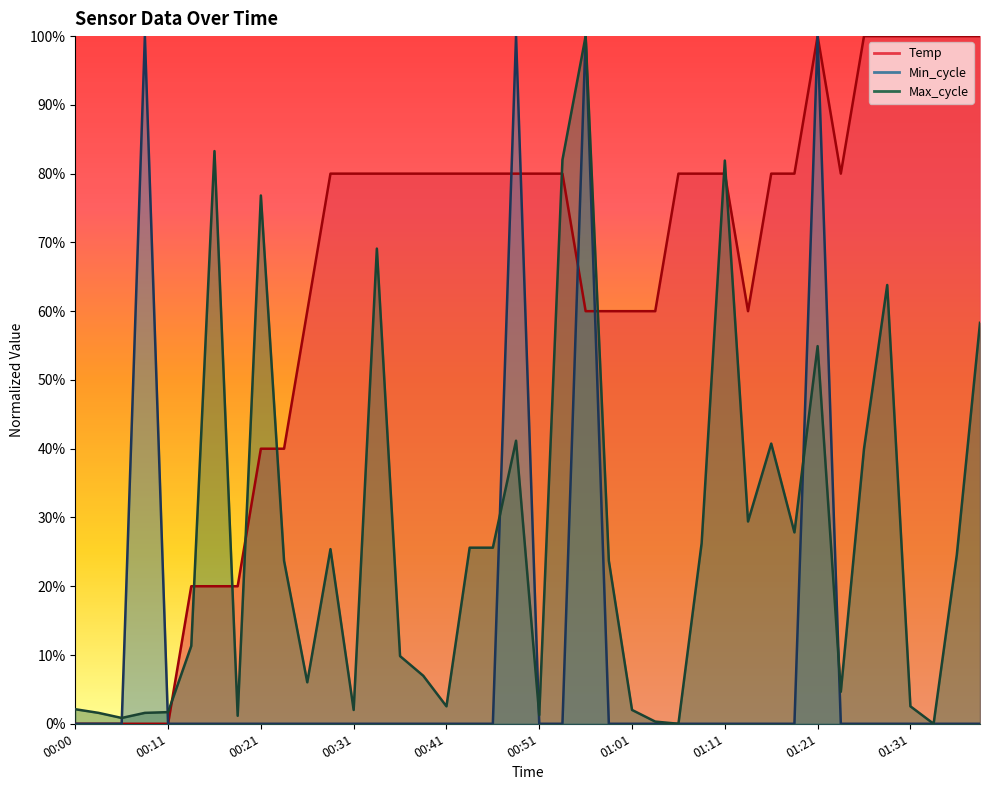

True or false: Min_cycle has more than 0 points higher than both neighbors.

True